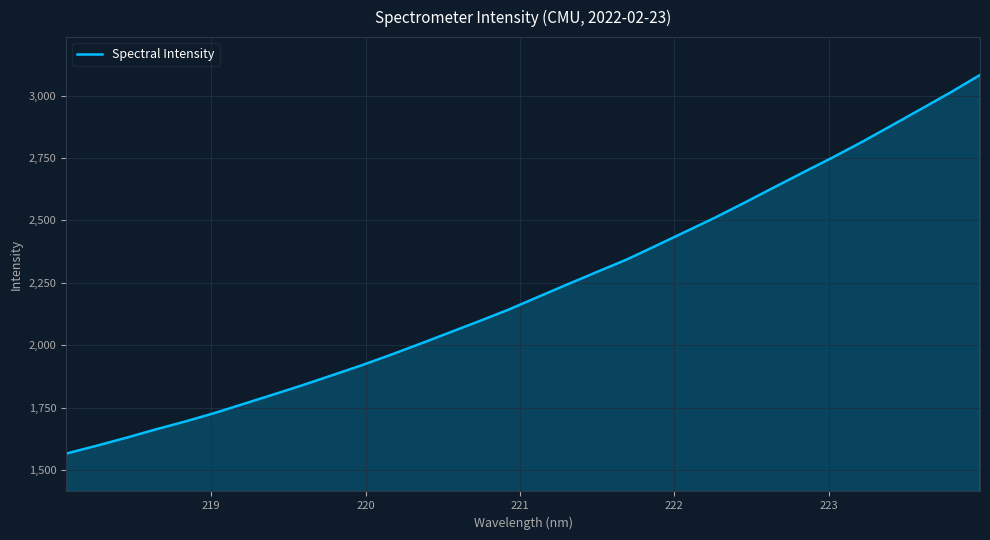

What is the maximum value shown in the chart?

3082.5